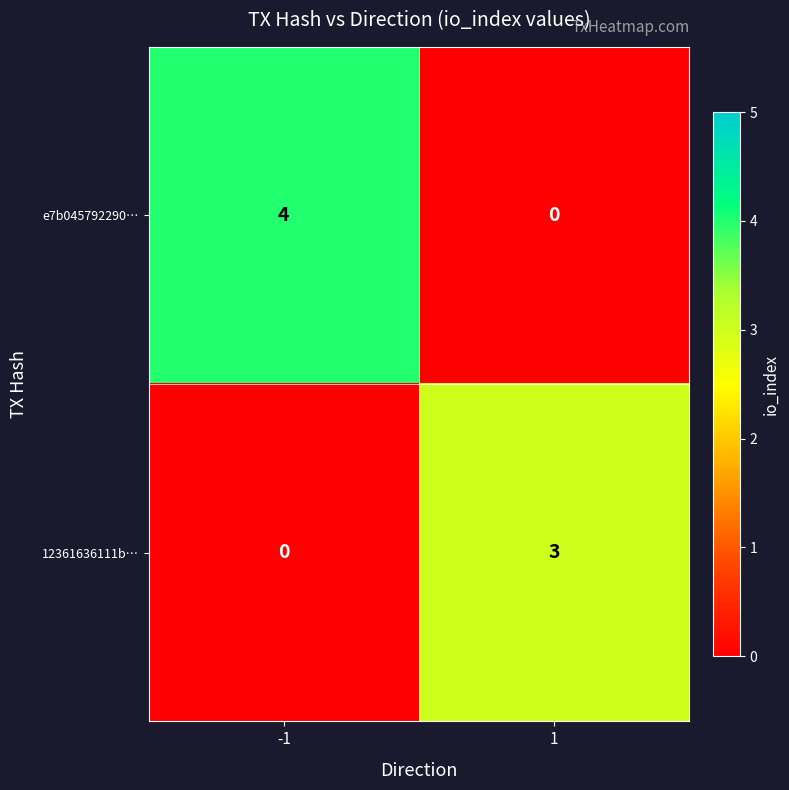

What is the sum of the e7b045792290… values at -1 and 1?

4